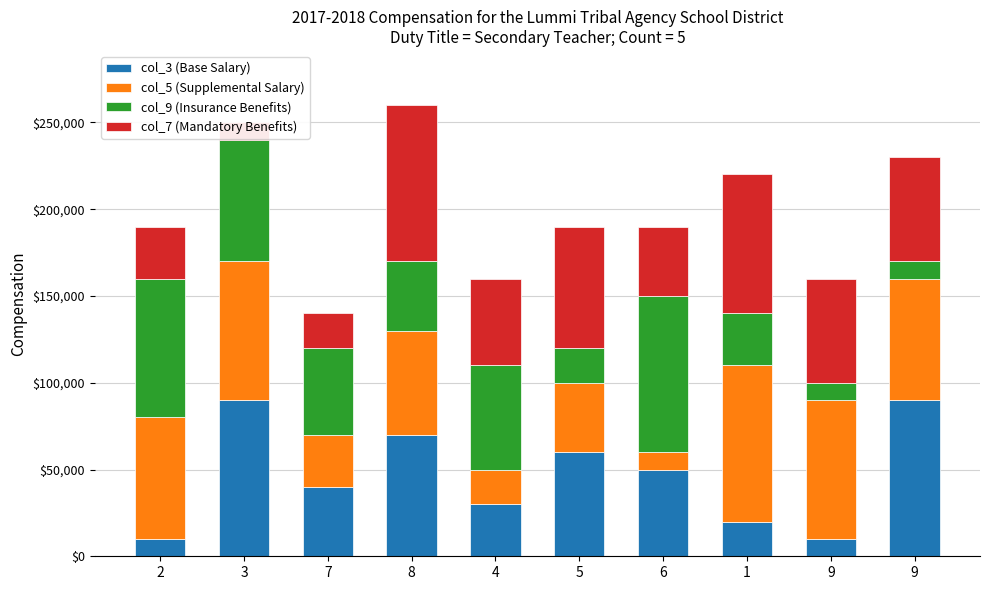

What is the sum of all col_9 (Insurance Benefits) values?

460000